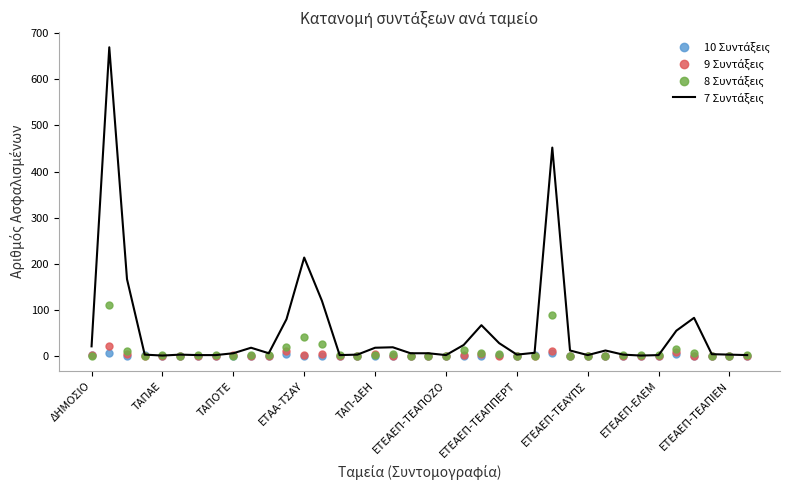

What is the maximum value shown in the chart?

670